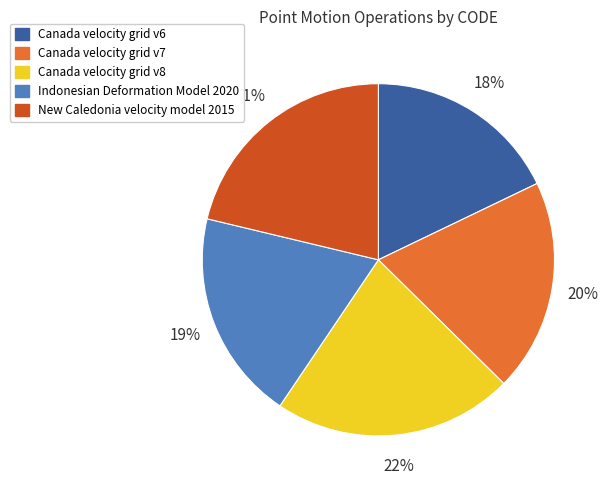

To the nearest percent, what percentage of the pie is Canada velocity grid v6?

18%